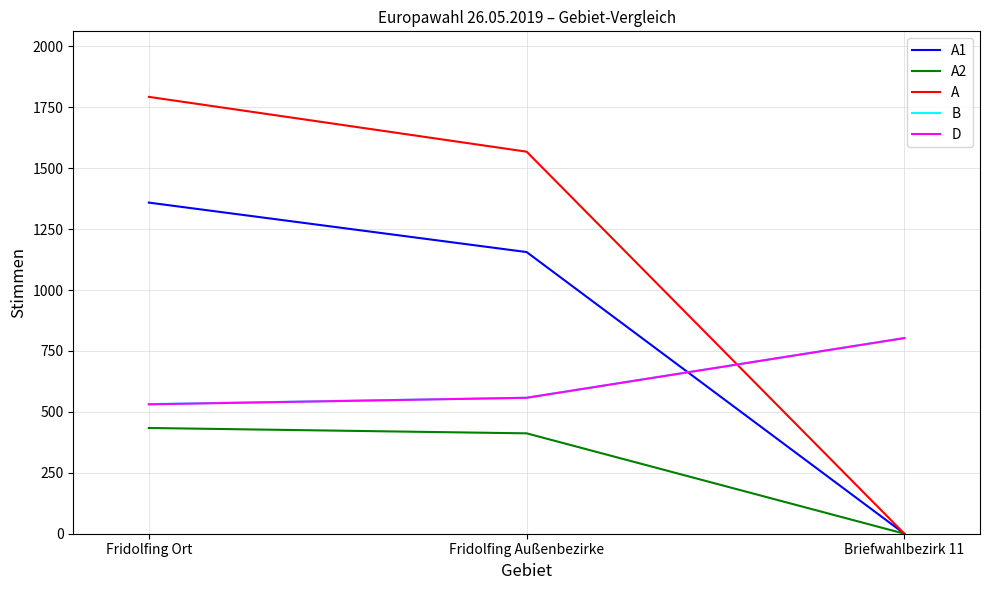

Which series has the widest spread of values?

A